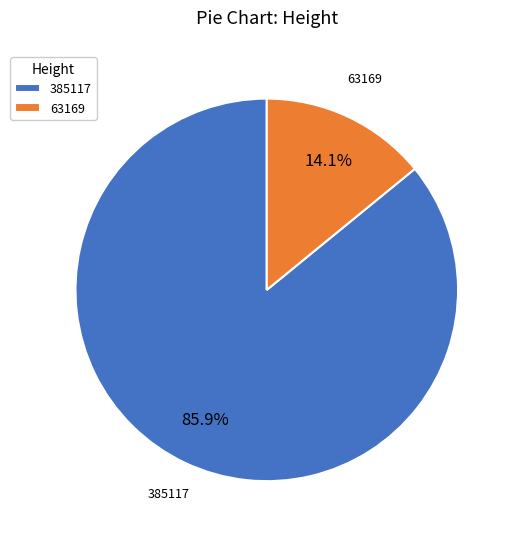

Approximately how many times larger is the value at 385117 compared to 63169?

6.1